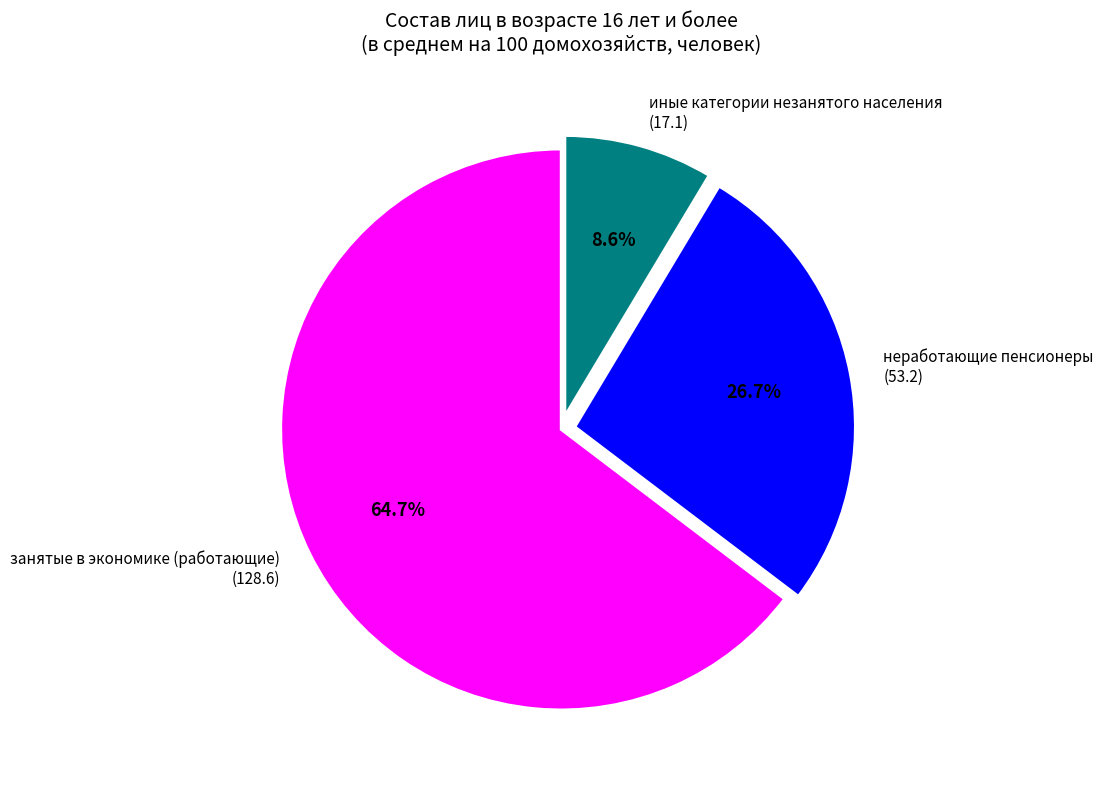

Approximately how many times larger is the value at занятые в экономике (работающие) compared to иные категории незанятого населения?

7.5